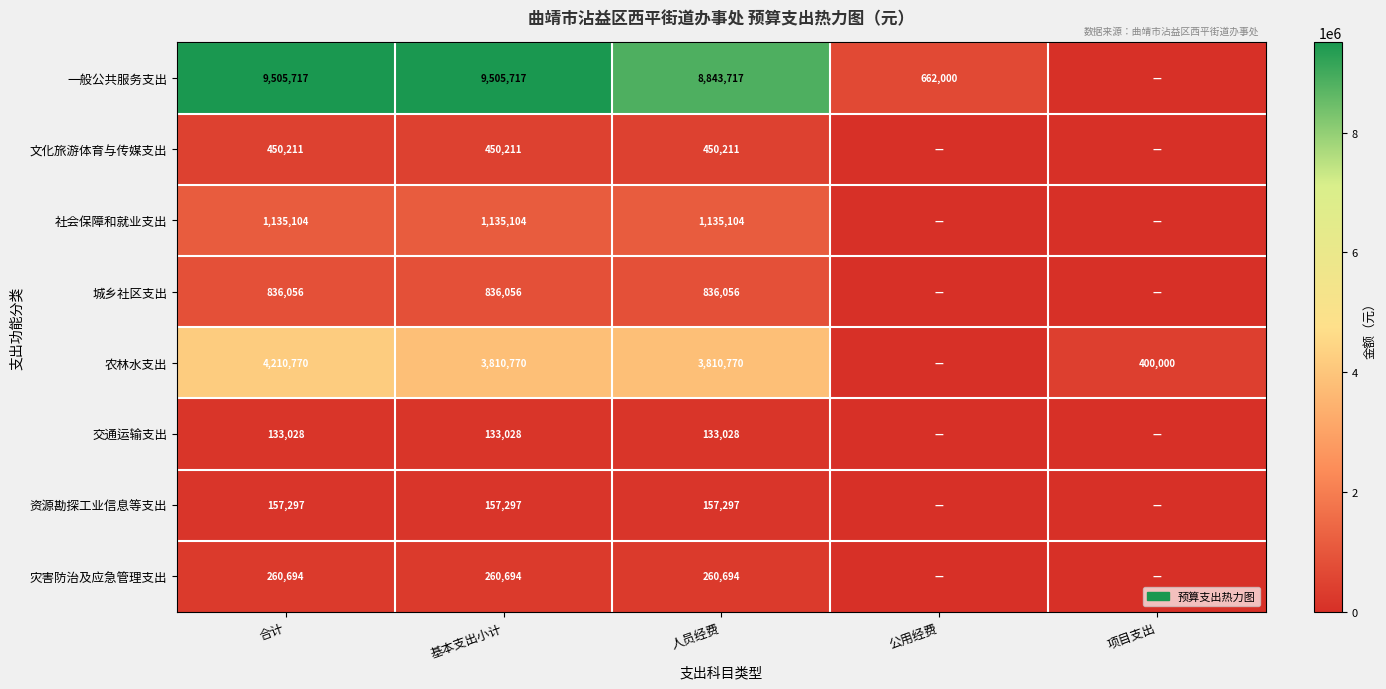

At which category does the chart reach its minimum across all series?

项目支出